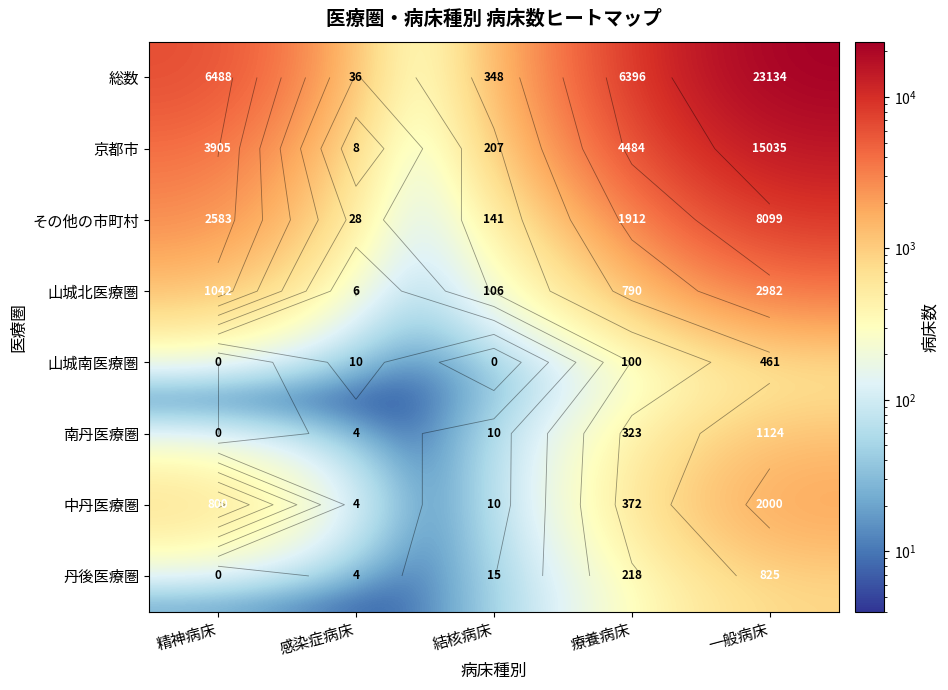

The value of 中丹医療圏 at 感染症病床 is 6. True or false?

False